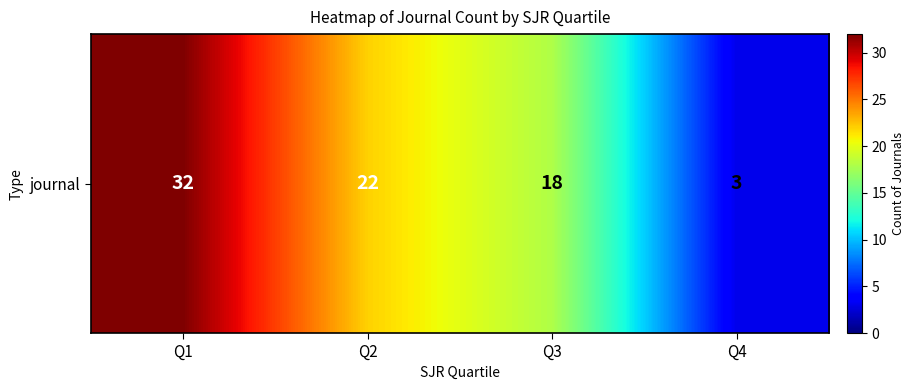

Read the value at Q3, to the nearest 10.

20